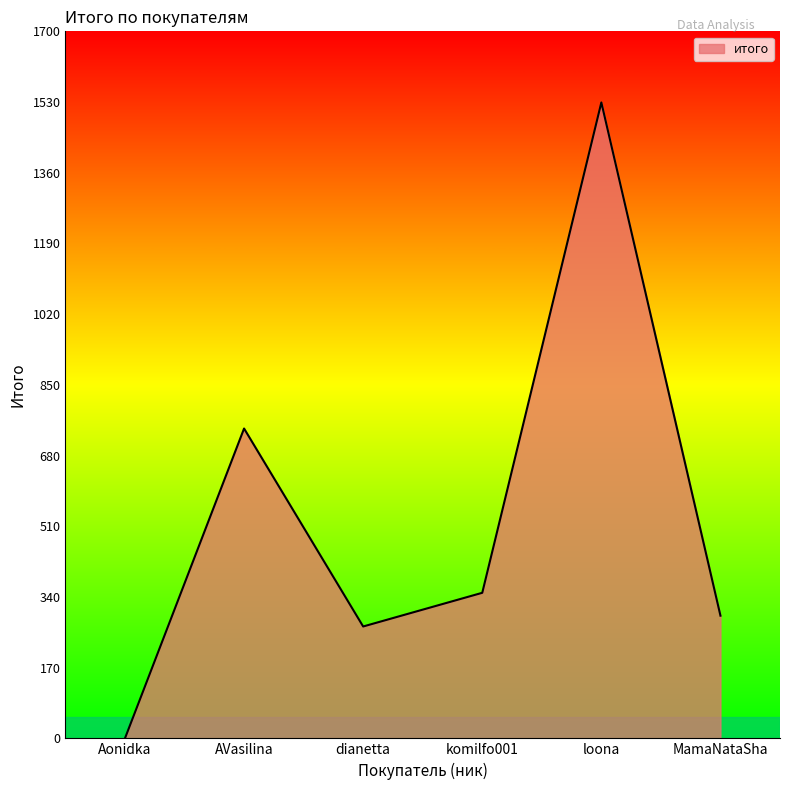

Between MamaNataSha and dianetta, which is larger?

MamaNataSha